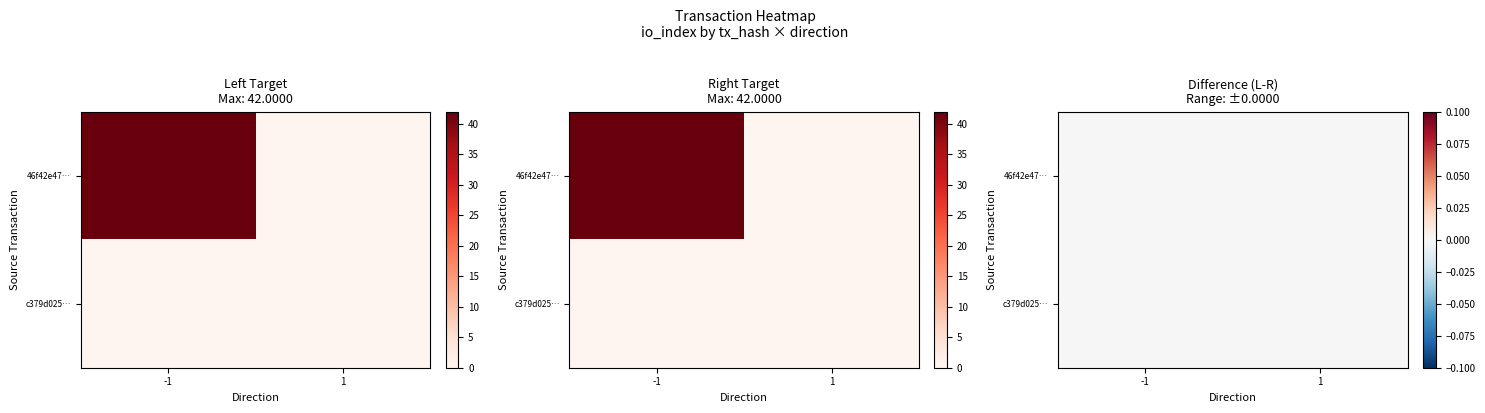

Rank the series at value from lowest to highest value.

46f42e4748fef44762bcd94c475def23e341de7, c379d025863250da5a557f2477afd1461acd7c5